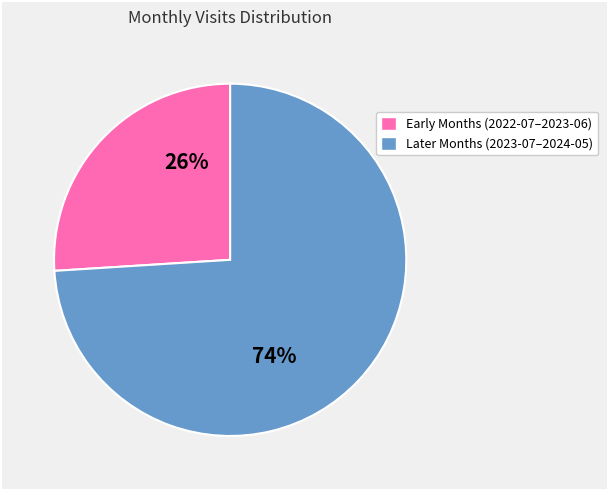

The Later Months (2023-07–2024-05) slice represents 83% of the pie. True or false?

False